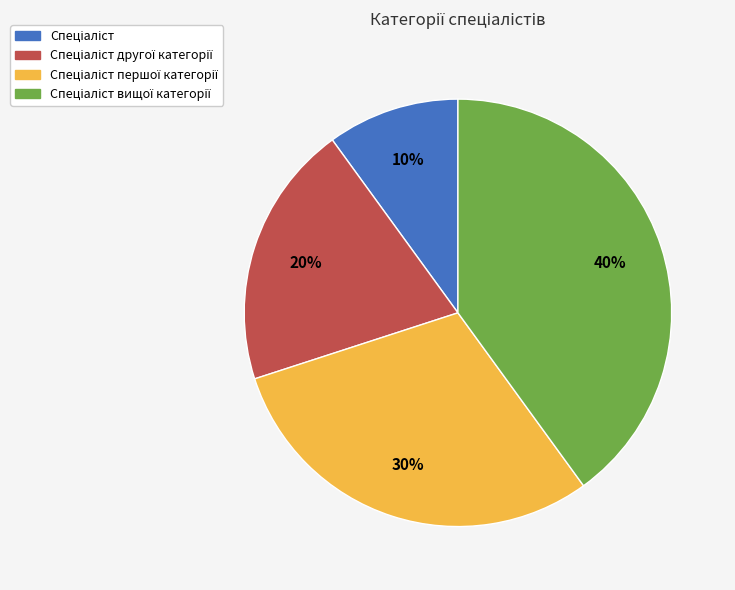

To the nearest percent, what is the average slice percentage?

25%